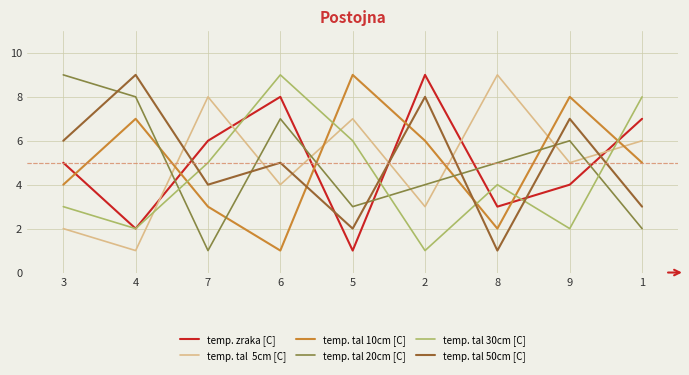

What is the maximum value shown in the chart?

9